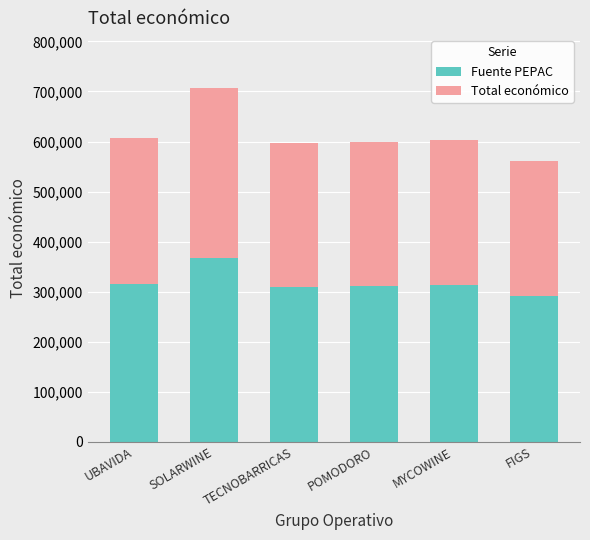

What is the total value across all series at FIGS?

560529.0